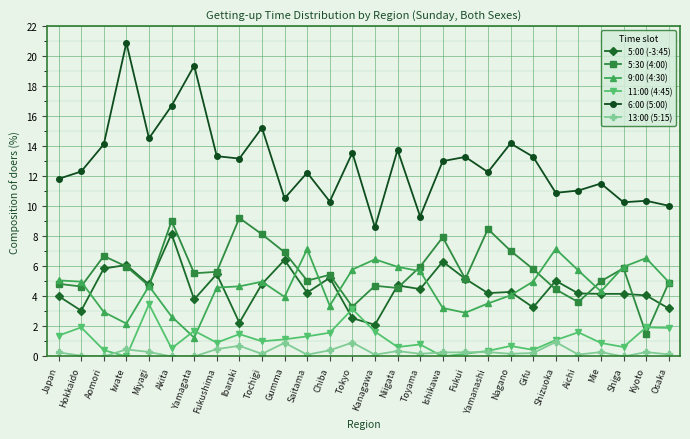

Between Saitama and Chiba, which series saw the biggest shift?

9:00 (4:30)